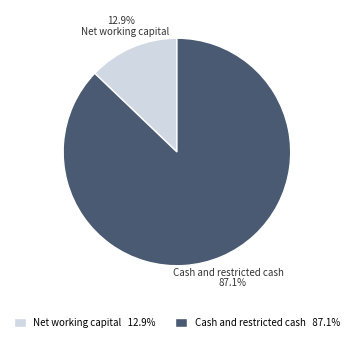

To the nearest percent, what is the combined percentage of Net working capital and Cash and restricted cash?

100%